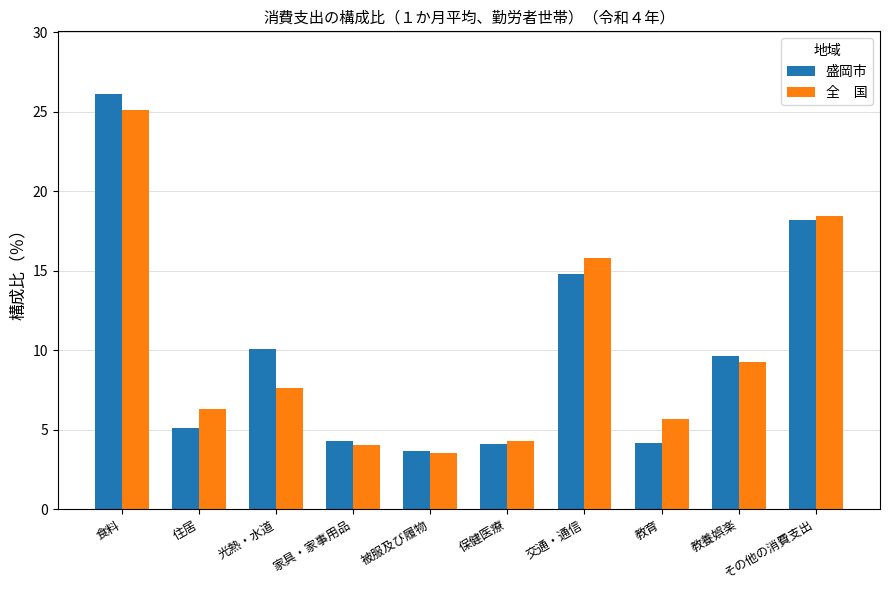

What is the difference between the highest and lowest values at 食料?

1.0